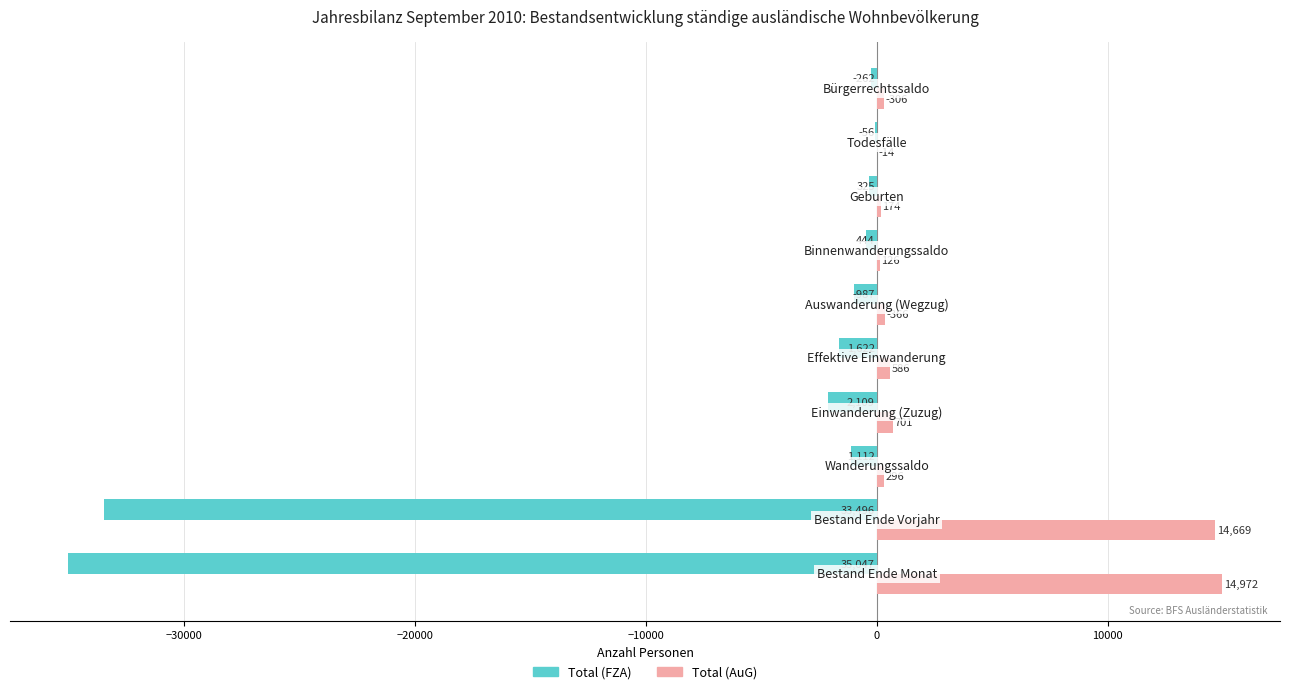

What is the highest value of the Total (FZA) series?

-56